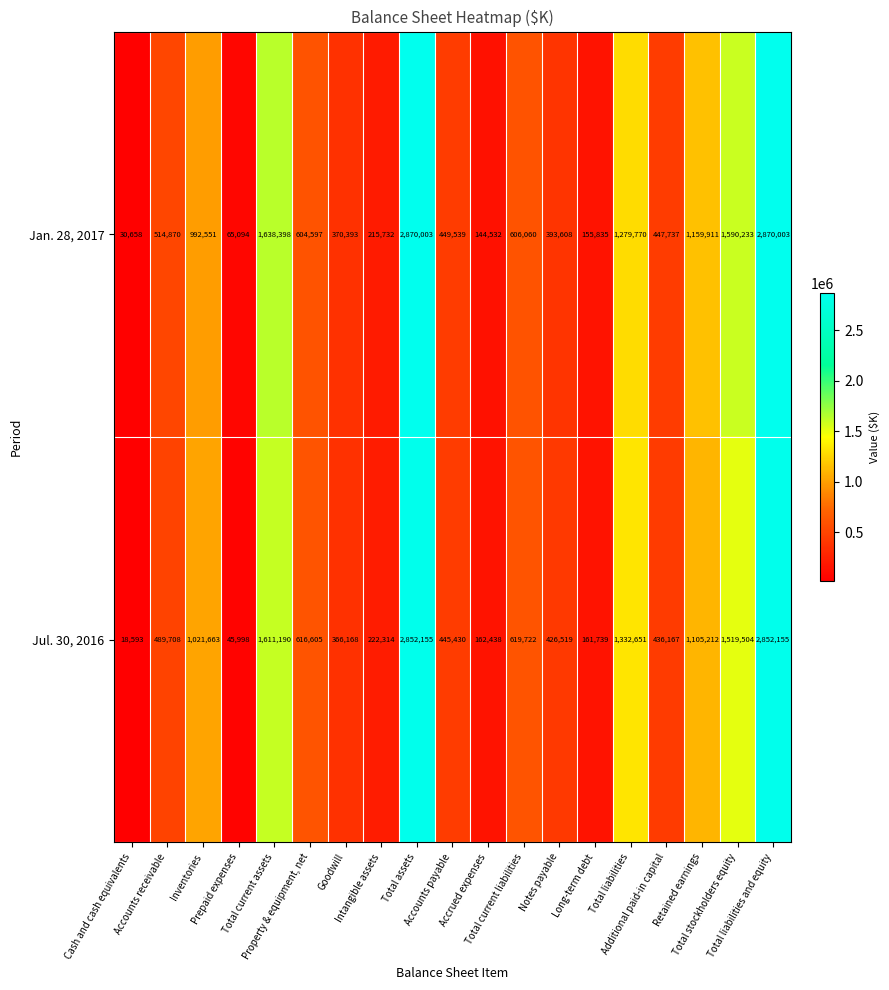

What is the sum of all Jul. 30, 2016 values?

16305931